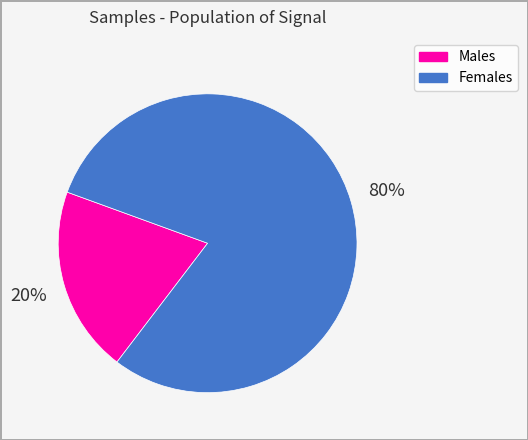

Rank the categories by value from highest to lowest.

Females, Males